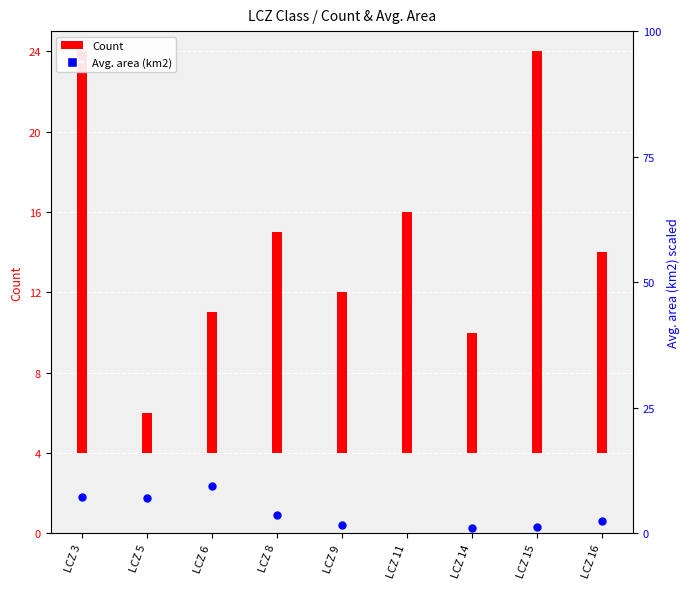

Between LCZ 3 and LCZ 9, which is larger?

LCZ 3